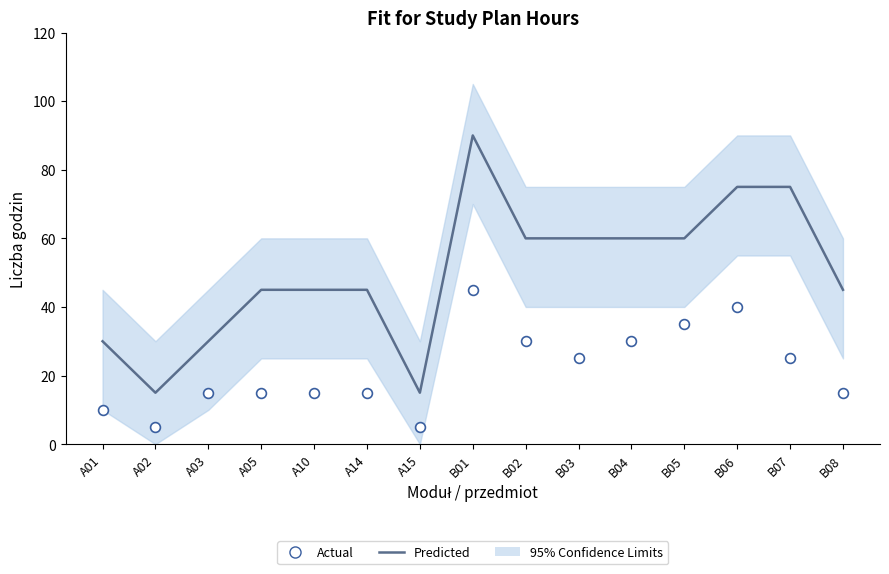

Which series reaches the minimum Y coordinate?

Actual